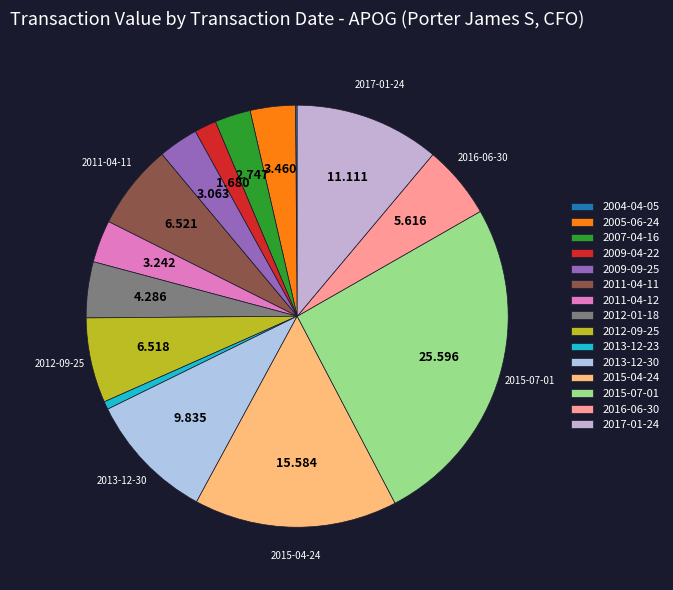

To the nearest percent, what is the combined percentage of 2011-04-12 and 2017-01-24?

14%